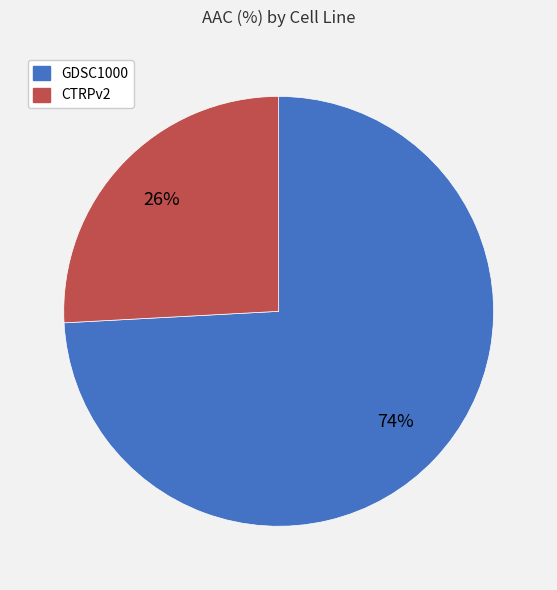

How many segments does this pie chart have?

2